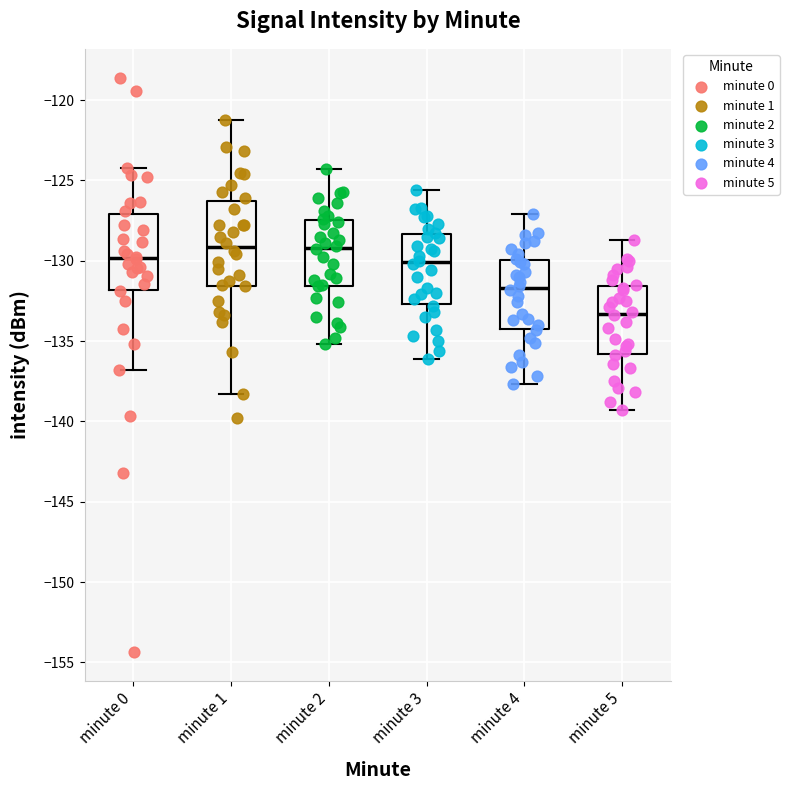

Where does the median line of the box for minute 3 sit on the y-axis? The values are not printed on the chart, so give them approximately, as read against the axis.

-130.0